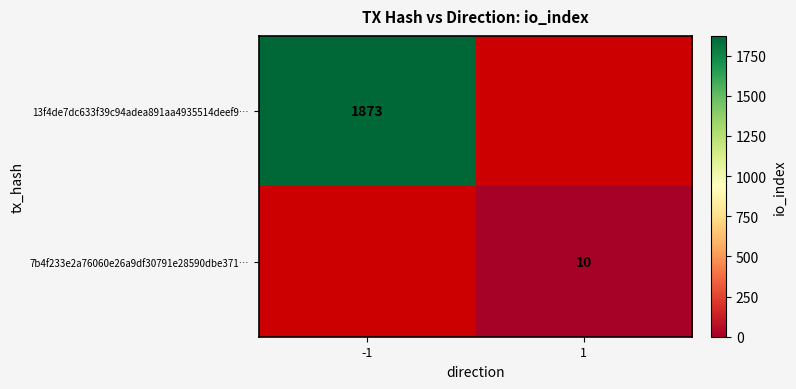

Is it true that 7b4f233e2a76060e26a9df30791e28590dbe371… equals 10 at 1?

True